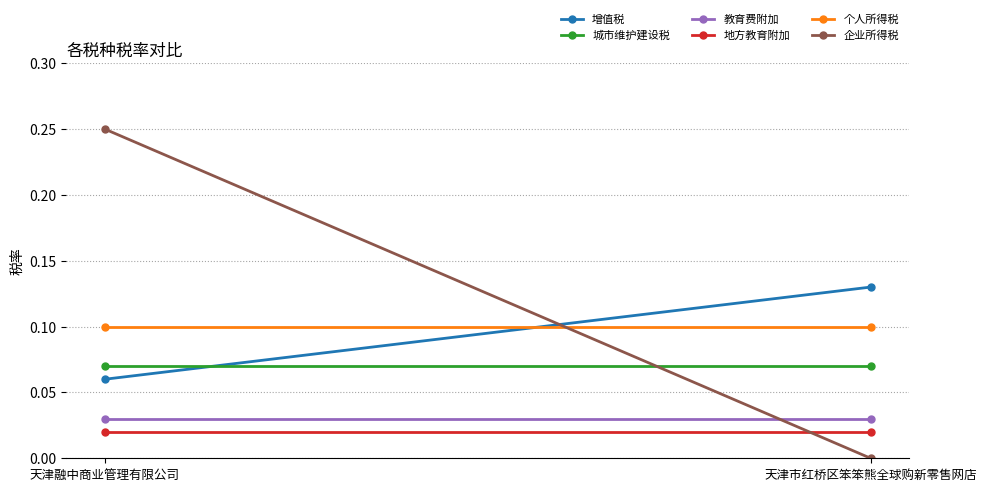

True or false: 城市维护建设税 has a value of 0.1 at 天津市红桥区笨笨熊全球购新零售网店.

True